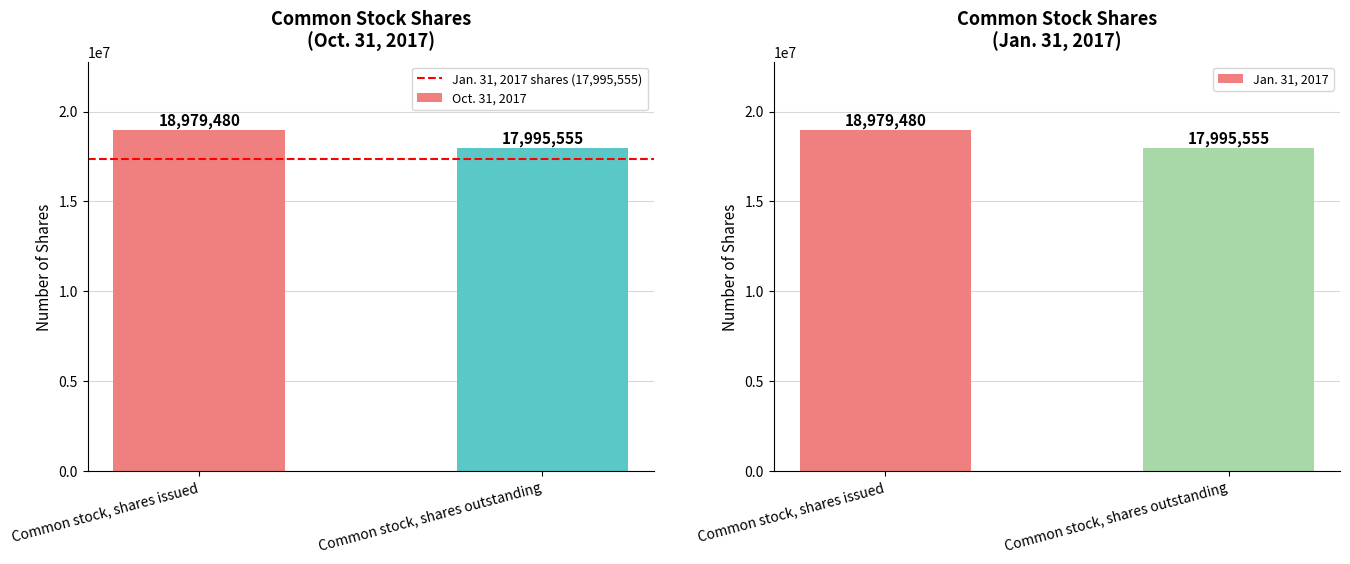

What is the value of the Jan. 31, 2017 bar at the 1st from the left?

18979480